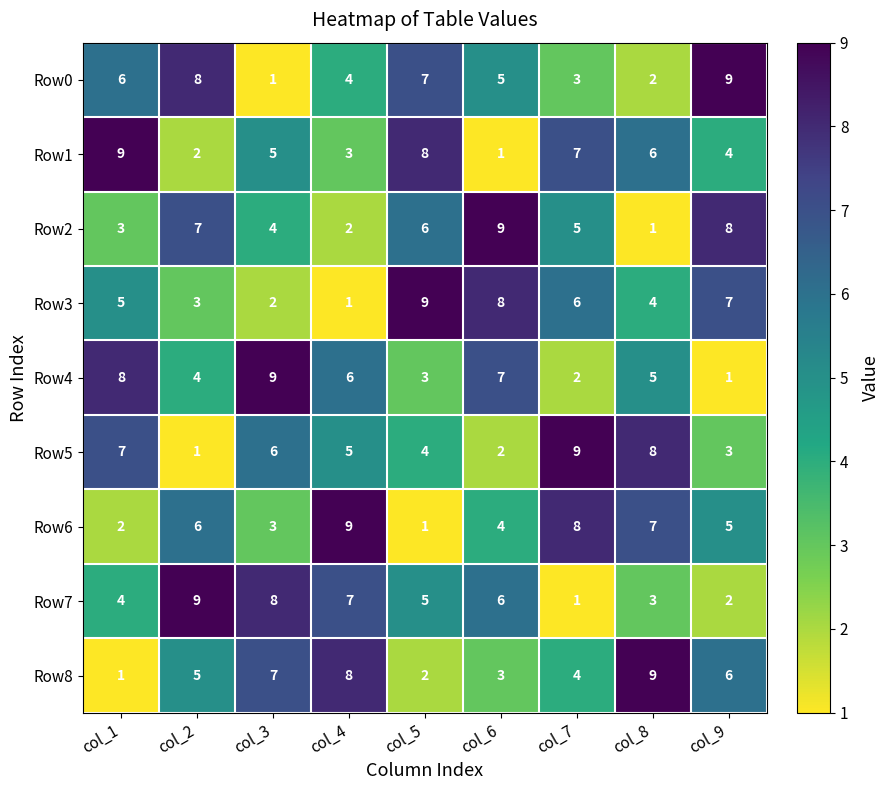

At which label does Row4 first exceed 5?

col_1